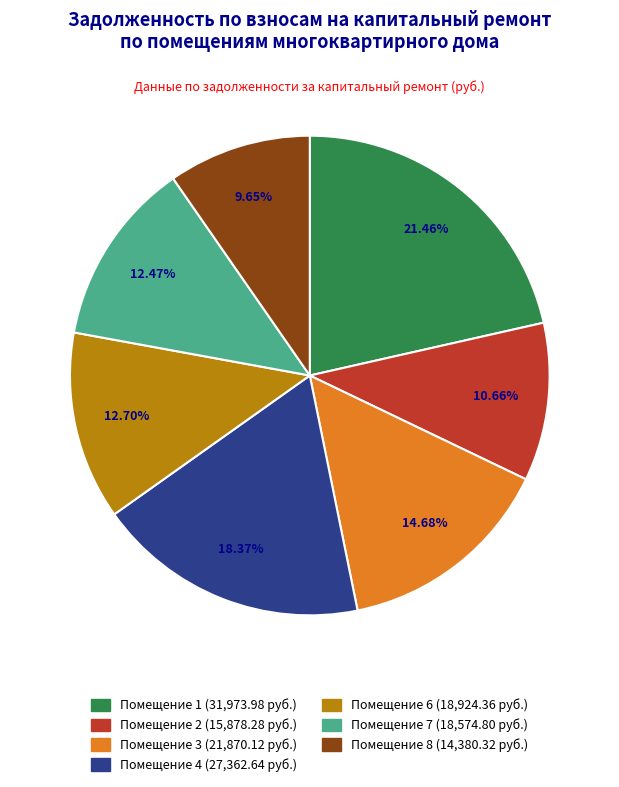

Count the number of slices in the pie.

7